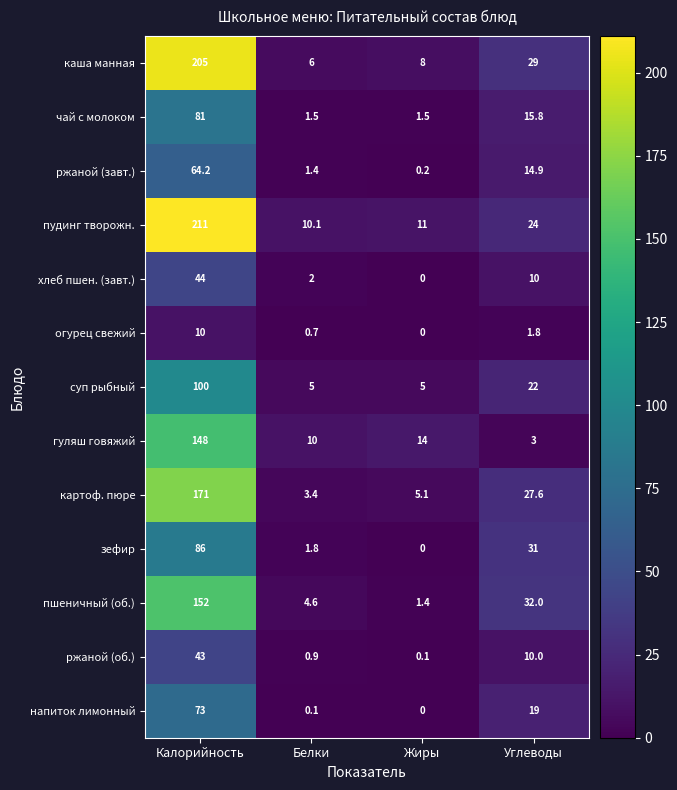

List the series in order of their peak value, highest first.

пудинг творожн., каша манная, картоф. пюре, пшеничный (об.), гуляш говяжий, суп рыбный, зефир, чай с молоком, напиток лимонный, ржаной (завт.), хлеб пшен. (завт.), ржаной (об.), огурец свежий